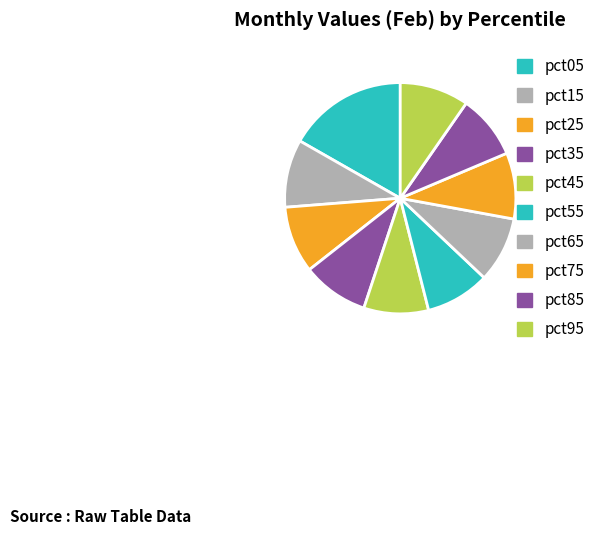

True or false: pct55 accounts for 1% of the total.

False